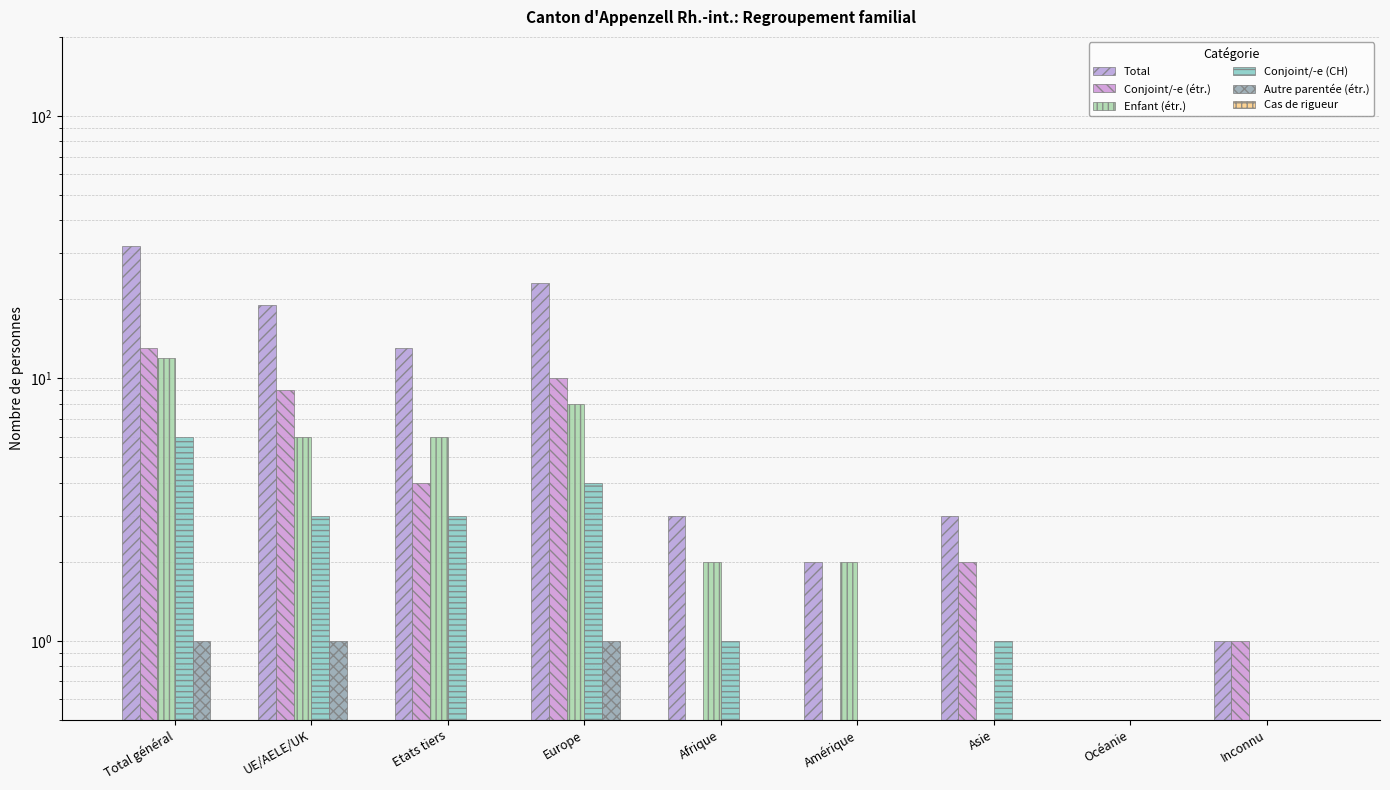

How many bars are there in each group?

6